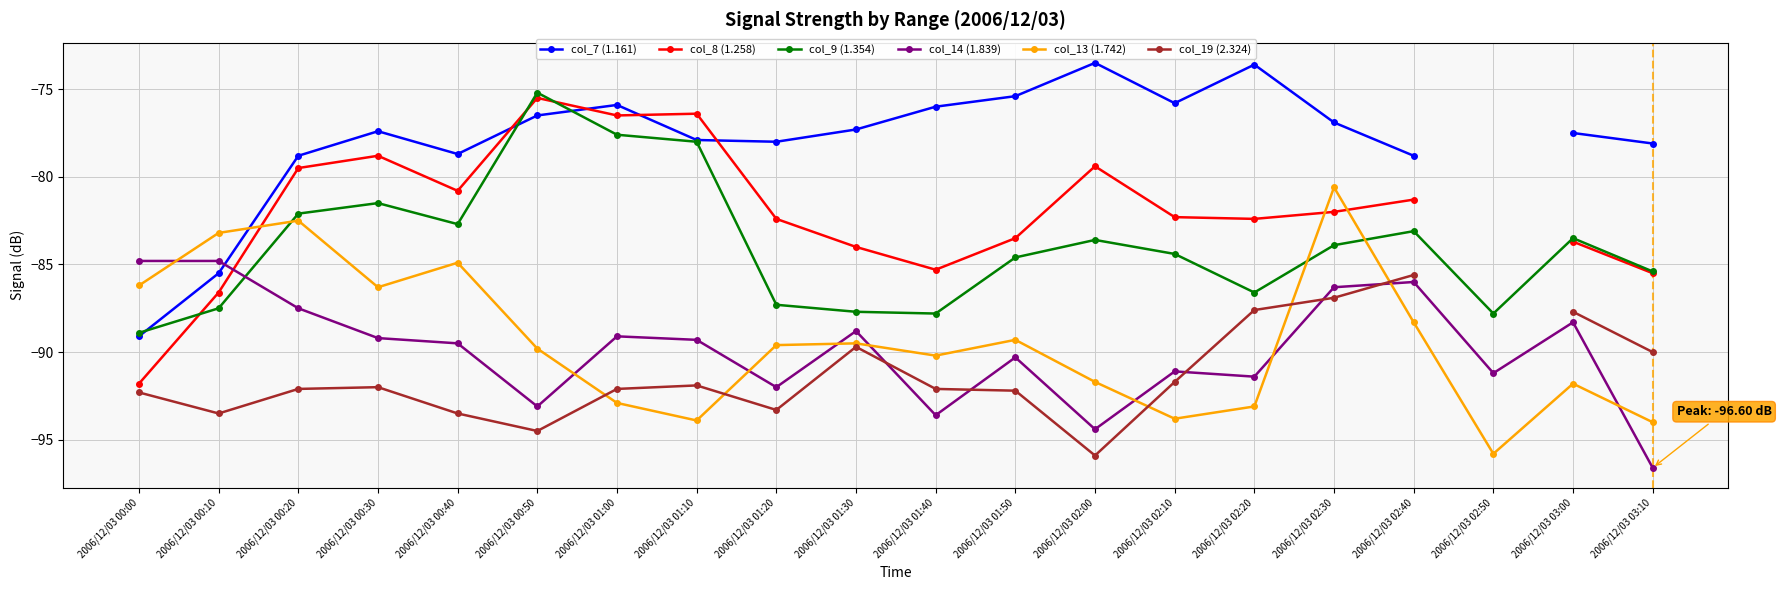

True or false: col_8 (1.258) has more than 2 points higher than both neighbors.

True